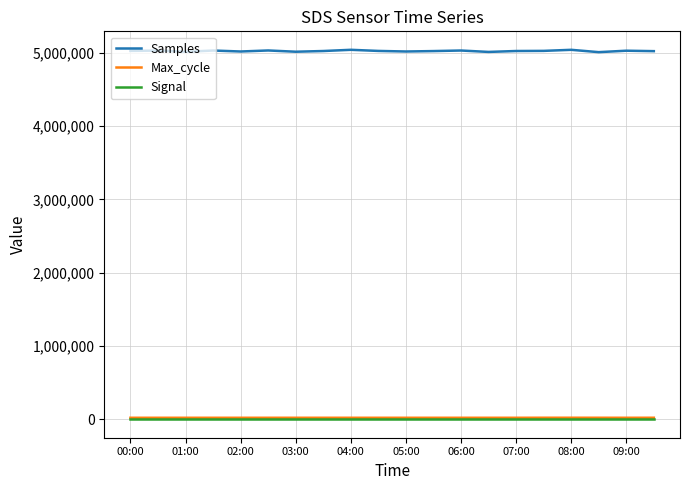

Which series has the largest range (max minus min)?

Samples